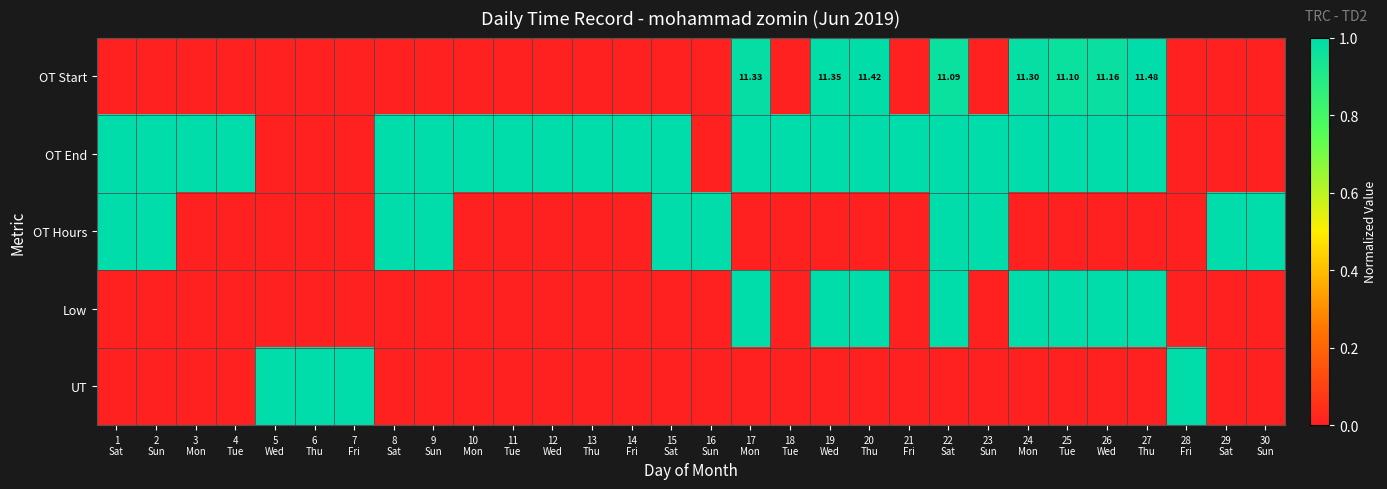

What is the sum of the UT values at 6 Thu and 26 Wed?

1.0